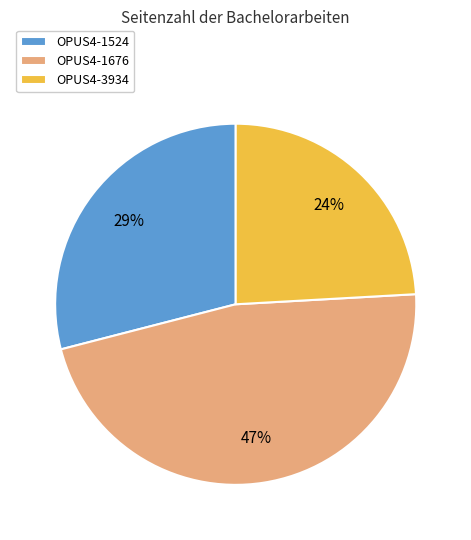

Is there any slice that represents more than half of the pie?

No